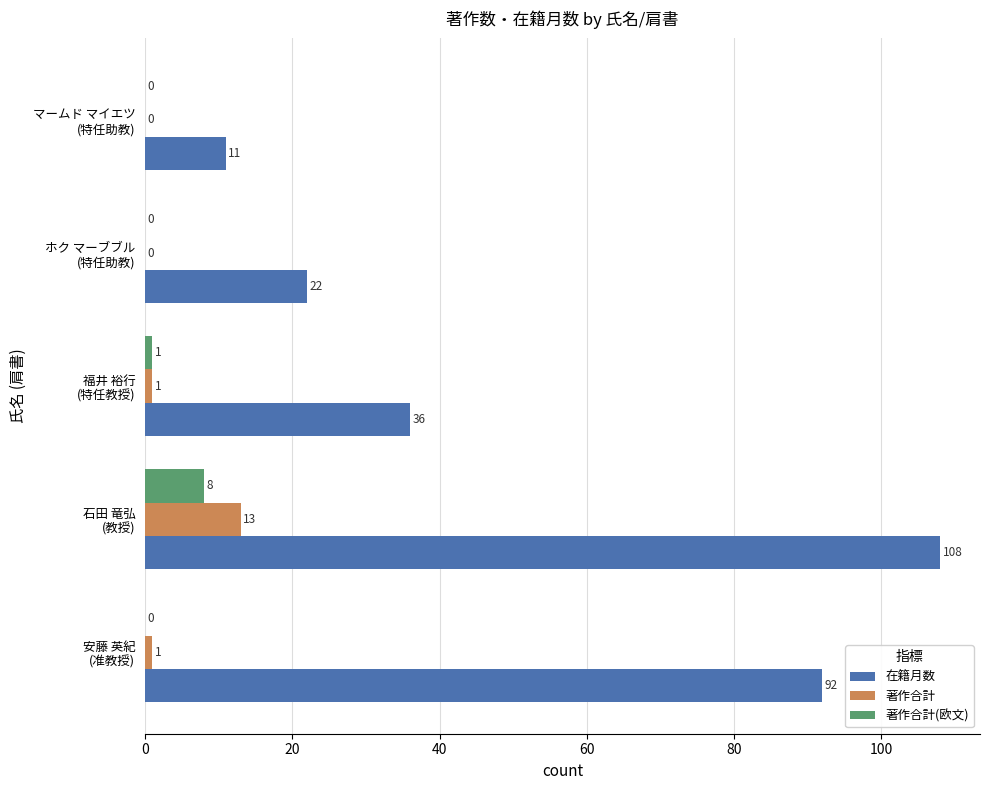

How many 著作合計(欧文) values are between 0 and 1?

4